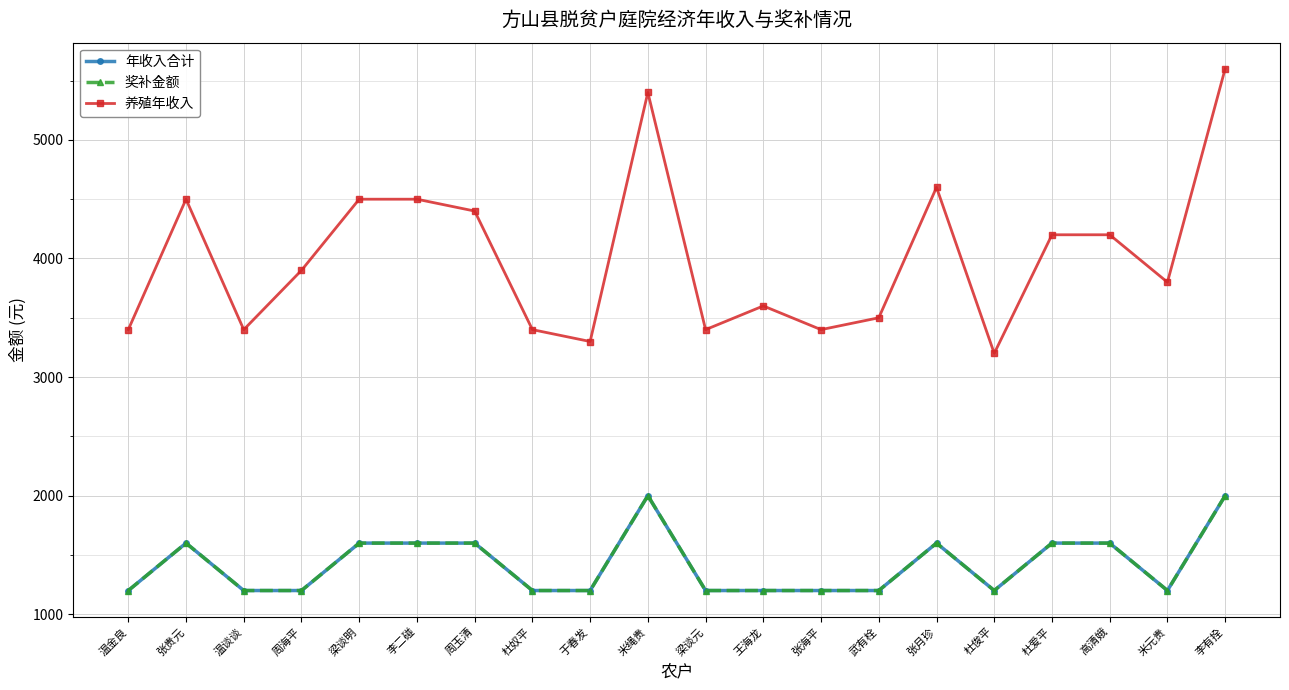

What position from the left is 周海平?

4